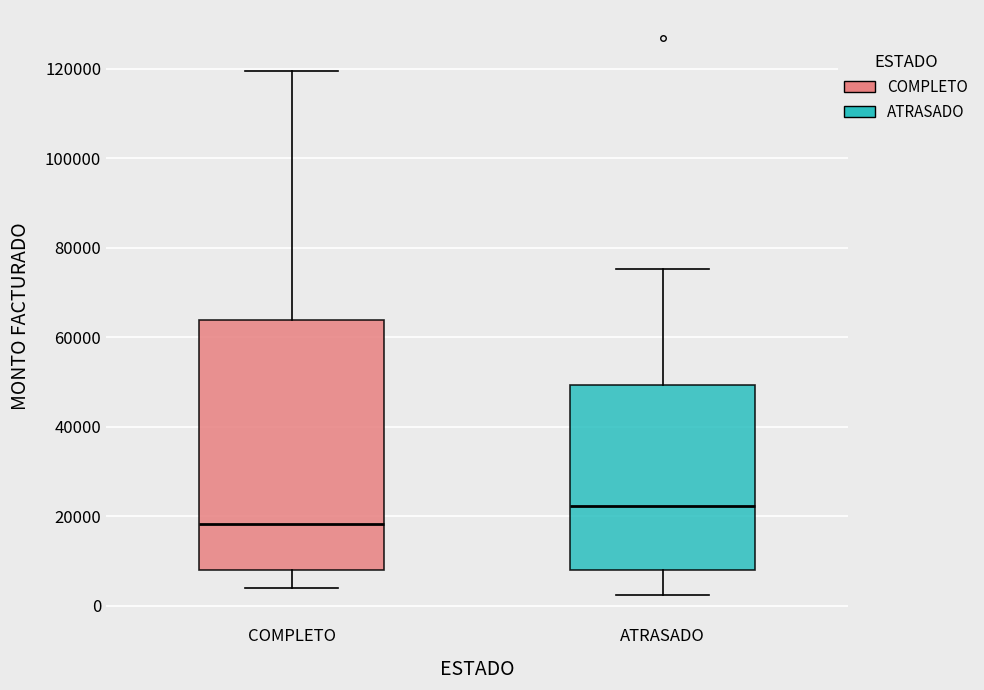

Reading left to right, read every box against the y-axis: the position of its median line, the range the box covers, and the ends of its whiskers. The values are not printed on the chart, so give them approximately, as read against the axis.

COMPLETO: median 18000, box 8000 to 64000, whiskers 4000 to 120000
ATRASADO: median 22000, box 8000 to 50000, whiskers 2000 to 76000